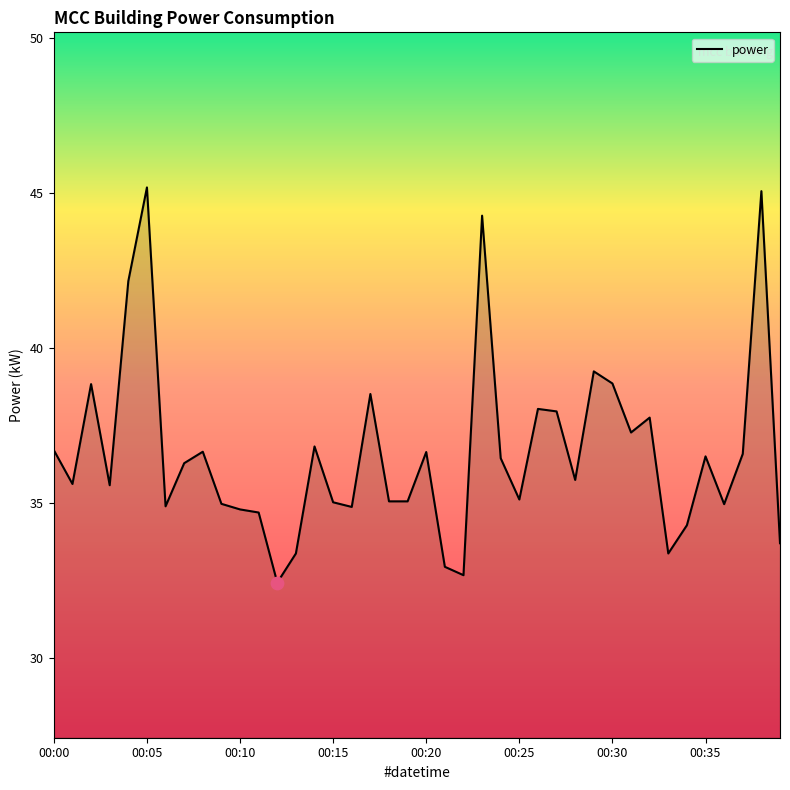

What is the difference between the maximum and minimum values?

12.7